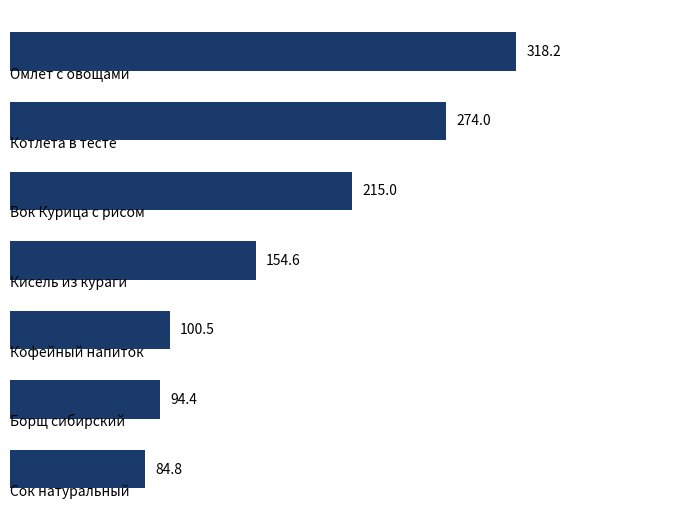

What is the average value?

177.4